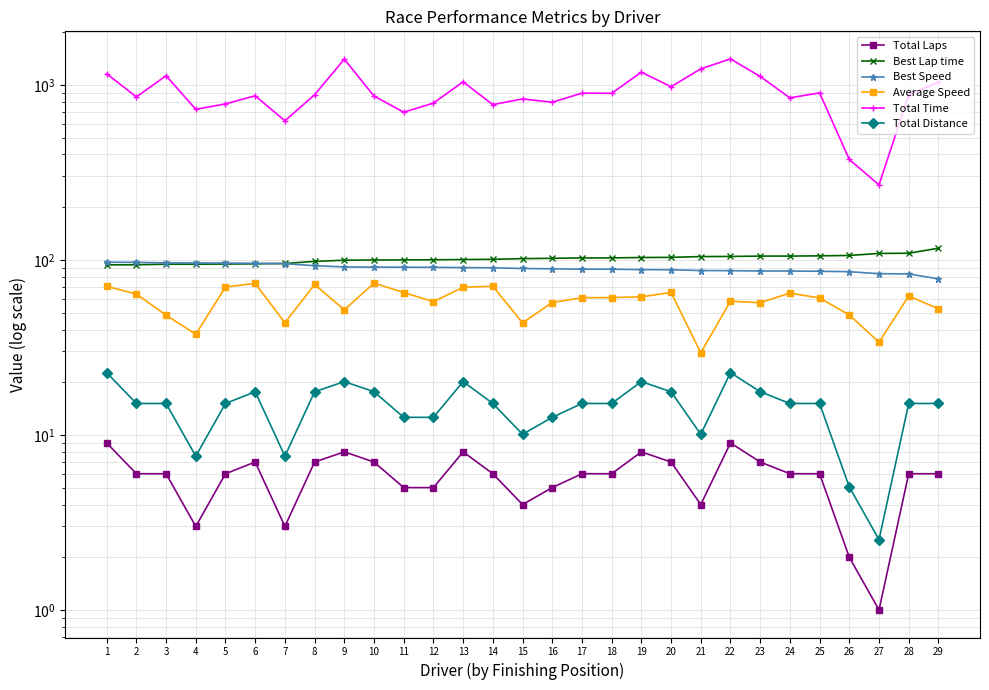

True or false: Total Time and Average Speed intersect in this chart.

False